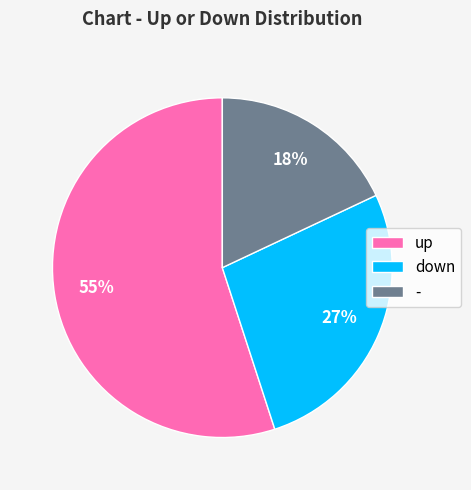

Rank the categories by value from lowest to highest.

-, down, up